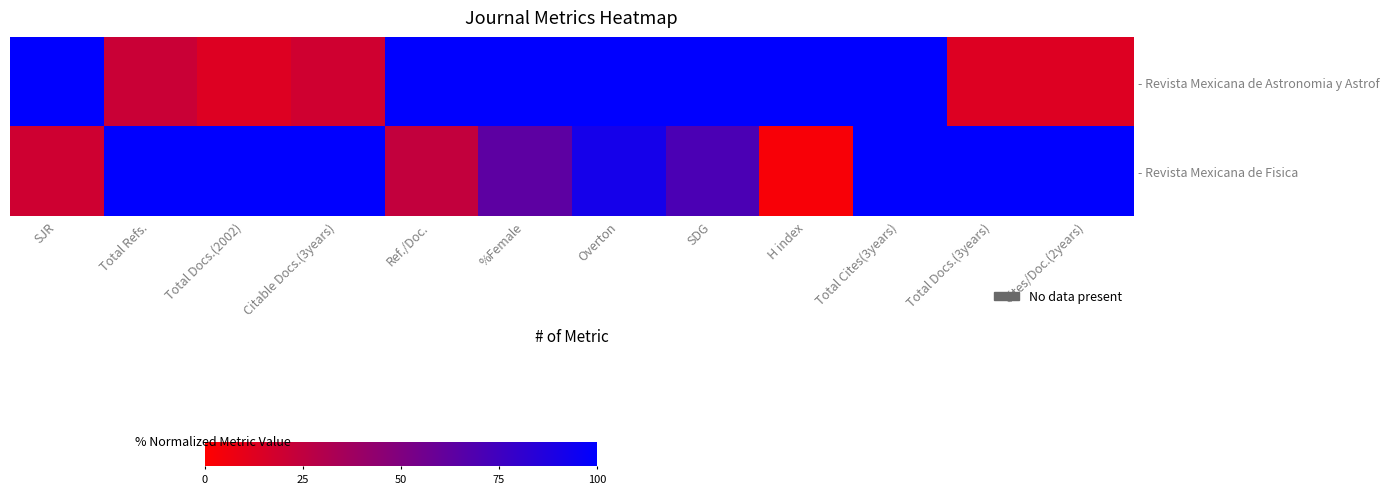

Reading left to right, what are all the values shown in this chart?

- Revista Mexicana de Astronomia y Astrof: SJR=100.0	Total Refs.=21.2	Total Docs.(2002)=13.6	Citable Docs.(3years)=18.9	Ref./Doc.=100.0	%Female=100.0	Overton=100.0	SDG=100.0	H index=100.0	Total Cites(3years)=100.0	Total Docs.(3years)=13.5	Cites/Doc.(2years)=13.6
- Revista Mexicana de Fisica: SJR=19.5	Total Refs.=100.0	Total Docs.(2002)=100.0	Citable Docs.(3years)=100.0	Ref./Doc.=24.1	%Female=63.3	Overton=91.4	SDG=70.6	H index=3.1	Total Cites(3years)=100.0	Total Docs.(3years)=100.0	Cites/Doc.(2years)=100.0